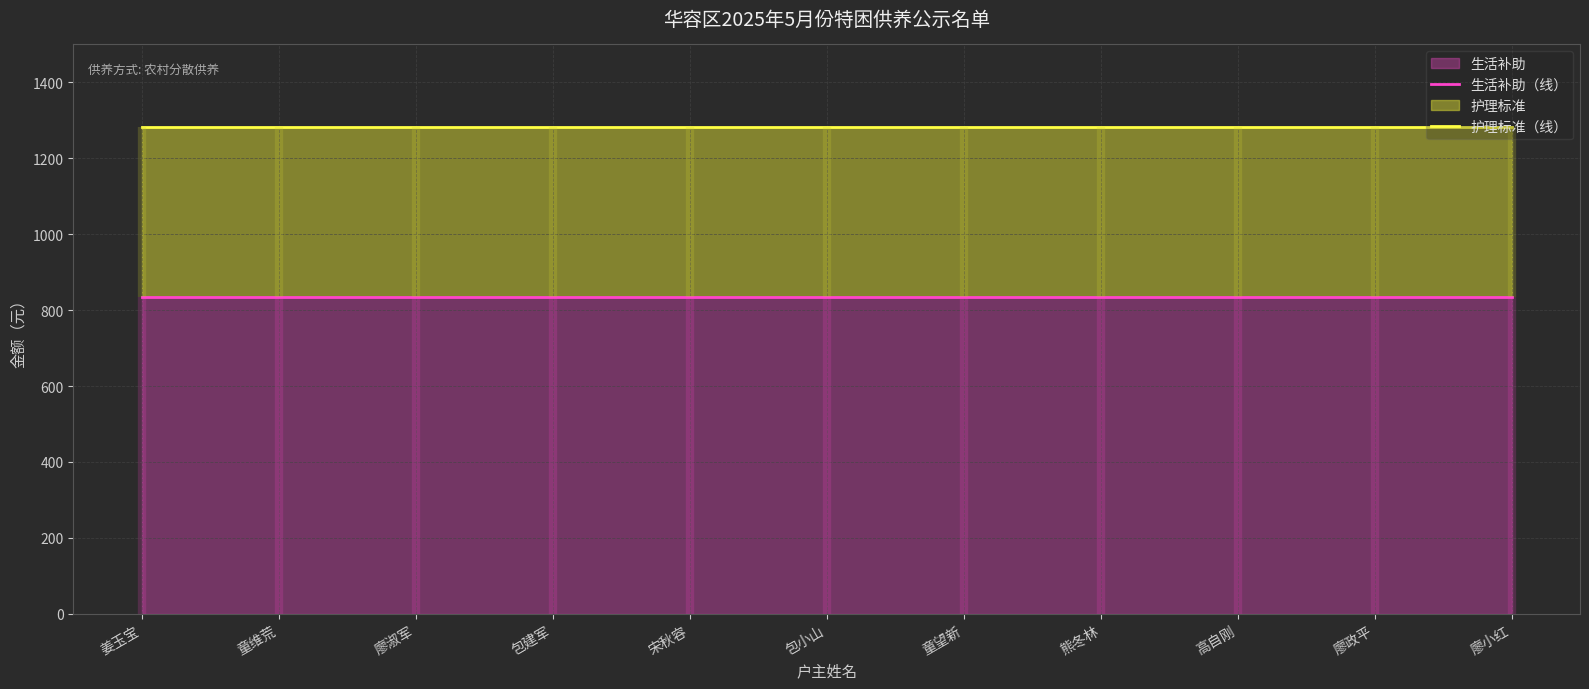

The 生活补助（线） series shows 835 at 宋秋容. True or false?

True